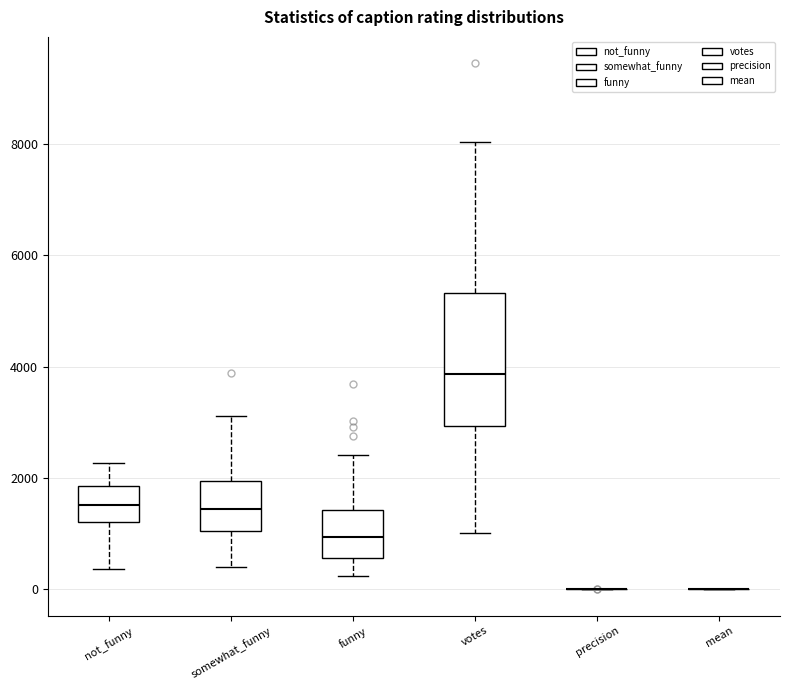

Reading left to right, transcribe this box plot: for each box, give where its median line is, the range the box spans, and where its two whiskers end, as read against the y-axis. The values are not printed on the chart, so give them approximately, as read against the axis.

not_funny: median 1600, box 1200 to 1800, whiskers 400 to 2200
somewhat_funny: median 1400, box 1000 to 2000, whiskers 400 to 3200
funny: median 1000, box 600 to 1400, whiskers 200 to 2400
votes: median 3800, box 3000 to 5400, whiskers 1000 to 8000
precision: box collapsed to a line at 0, whiskers 0 to 0
mean: box collapsed to a line at 0, whiskers 0 to 0